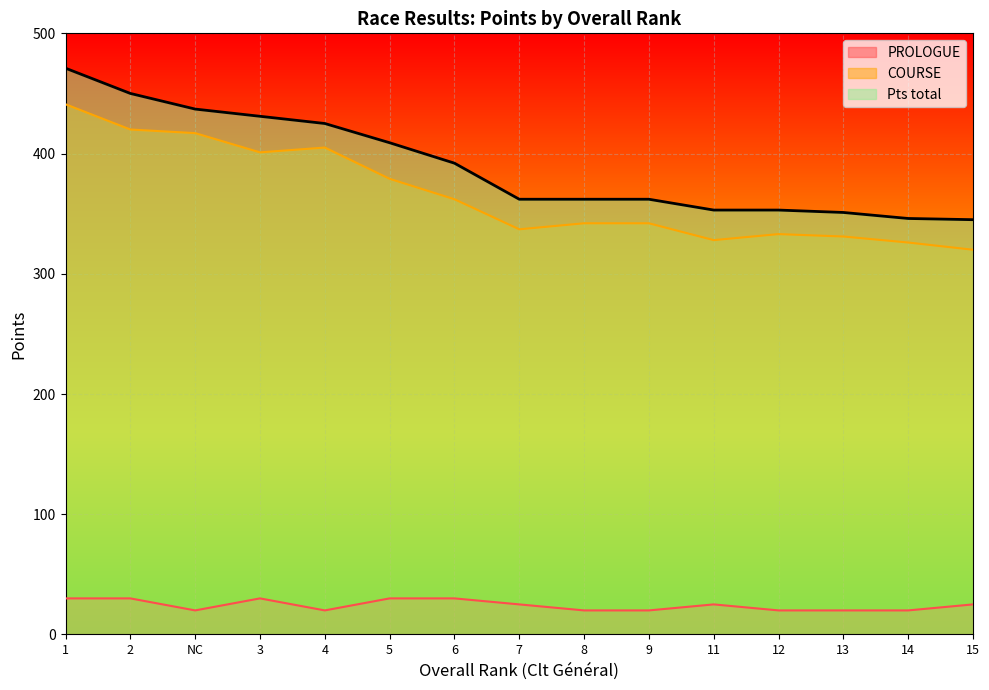

Reading left to right, list all the values displayed in this chart.

Pts total: 471	450	437	431	425	409	392	362	362	362	353	353	351	346	345
PROLOGUE: 30	30	20	30	20	30	30	25	20	20	25	20	20	20	25
COURSE: 441	420	417	401	405	379	362	337	342	342	328	333	331	326	320